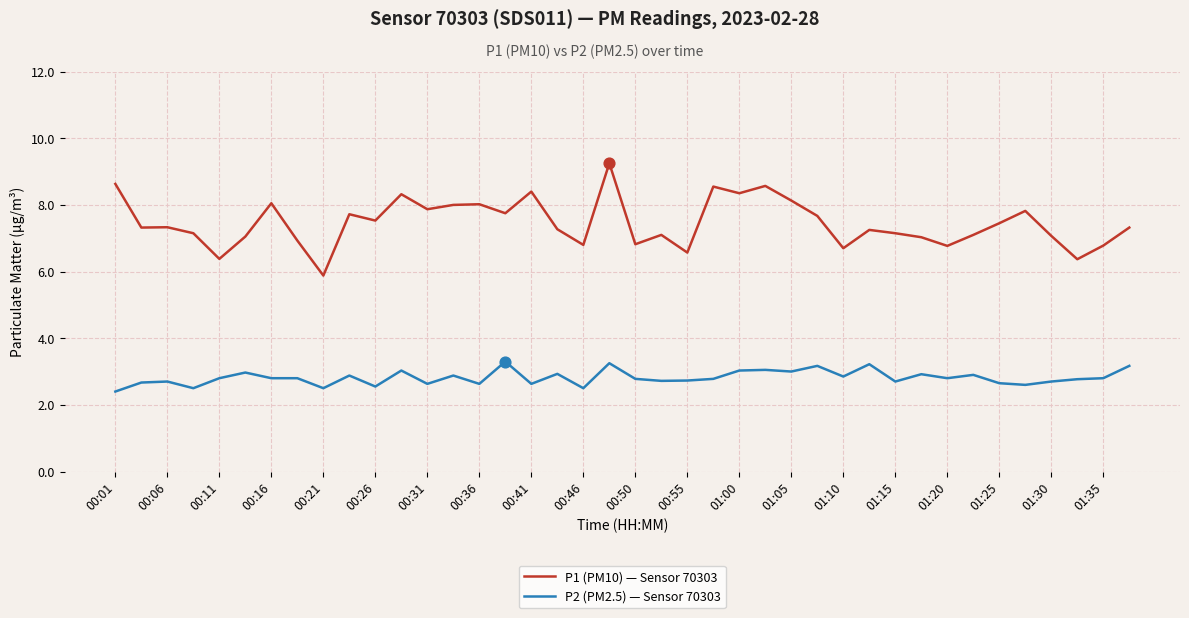

List the series in order of their peak value, highest first.

P1 (PM10) — Sensor 70303, P2 (PM2.5) — Sensor 70303